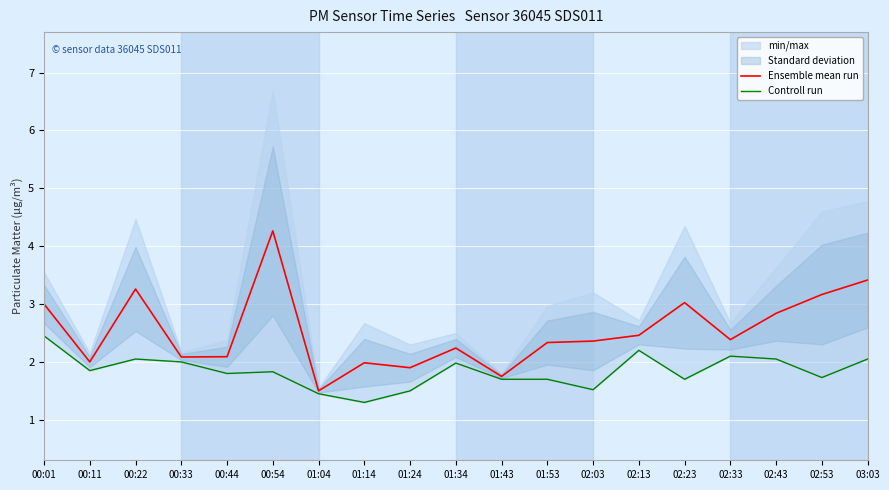

Reading right to left, extract all data points from this chart.

Ensemble mean run: 3.4	3.2	2.8	2.4	3.0	2.5	2.4	2.3	1.8	2.2	1.9	2.0	1.5	4.3	2.1	2.1	3.3	2.0	3.0
Controll run: 2.0	1.7	2.0	2.1	1.7	2.2	1.5	1.7	1.7	2.0	1.5	1.3	1.4	1.8	1.8	2.0	2.0	1.9	2.5